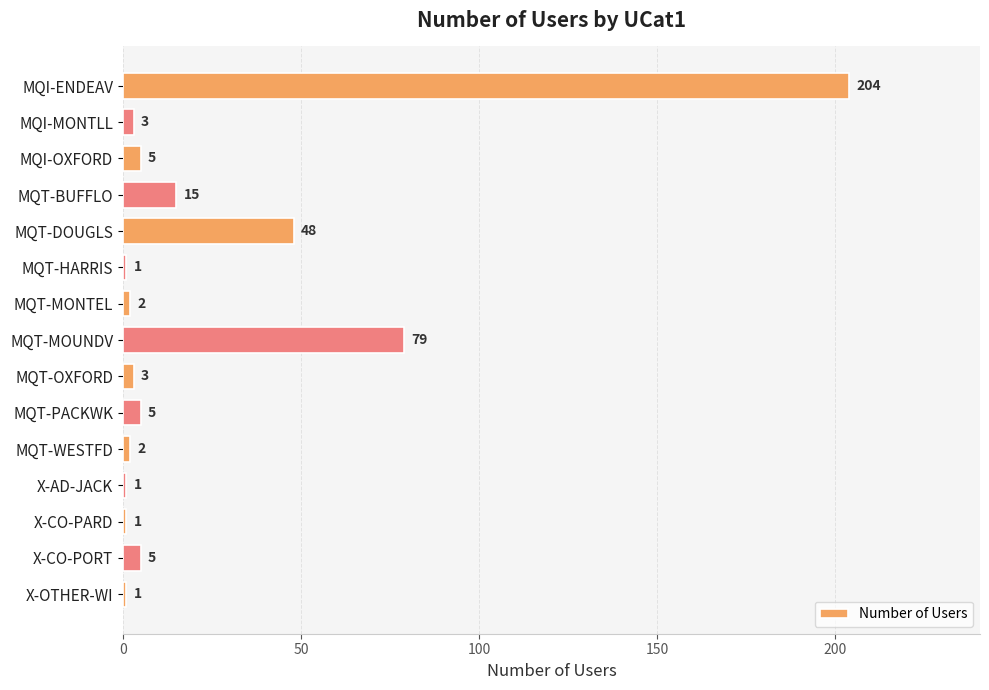

Reading top to bottom, transcribe all the data shown in this chart.

MQI-ENDEAV=204	MQI-MONTLL=3	MQI-OXFORD=5	MQT-BUFFLO=15	MQT-DOUGLS=48	MQT-HARRIS=1	MQT-MONTEL=2	MQT-MOUNDV=79	MQT-OXFORD=3	MQT-PACKWK=5	MQT-WESTFD=2	X-AD-JACK=1	X-CO-PARD=1	X-CO-PORT=5	X-OTHER-WI=1